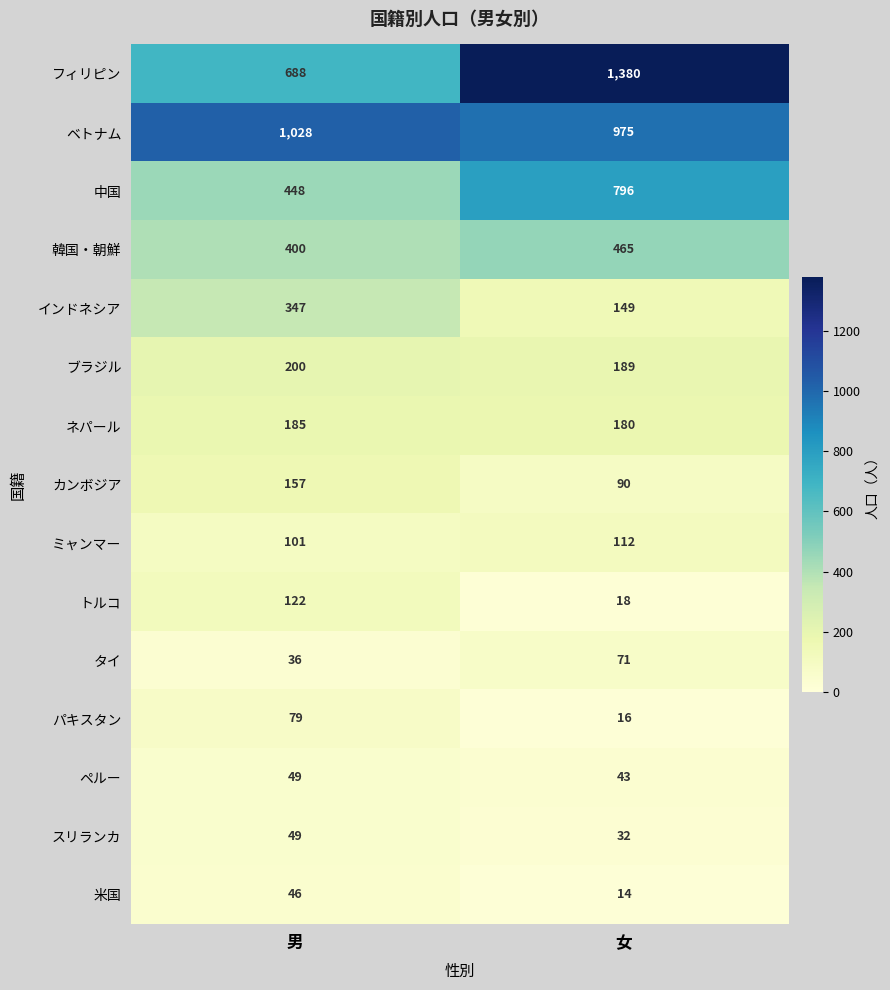

Which series changed the most between 男 and 女?

フィリピン